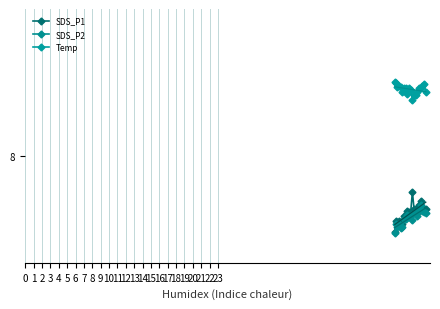

Which series has the widest spread of values?

SDS_P1